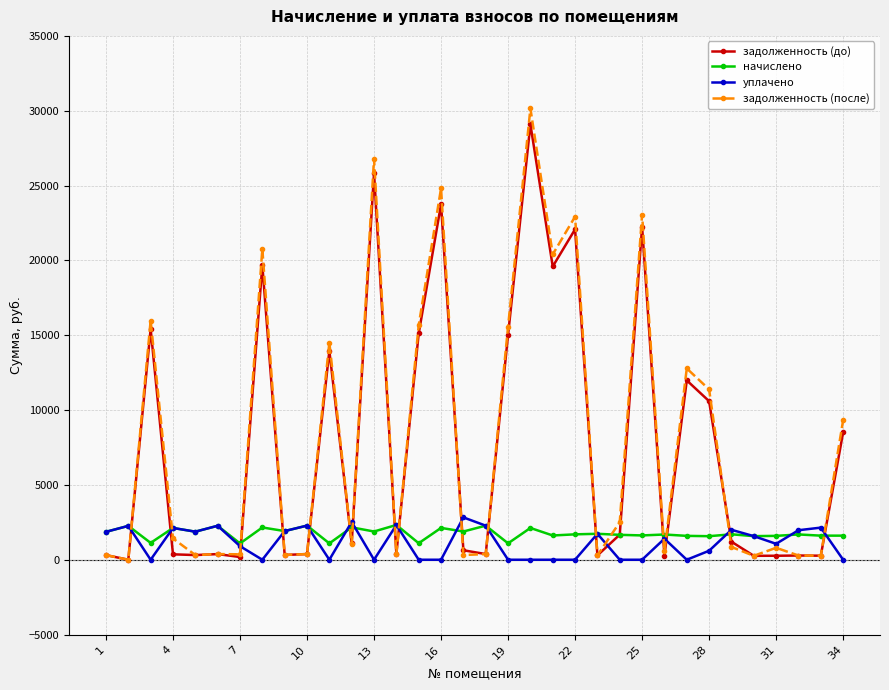

What is the maximum value for задолженность (после)?

30150.4